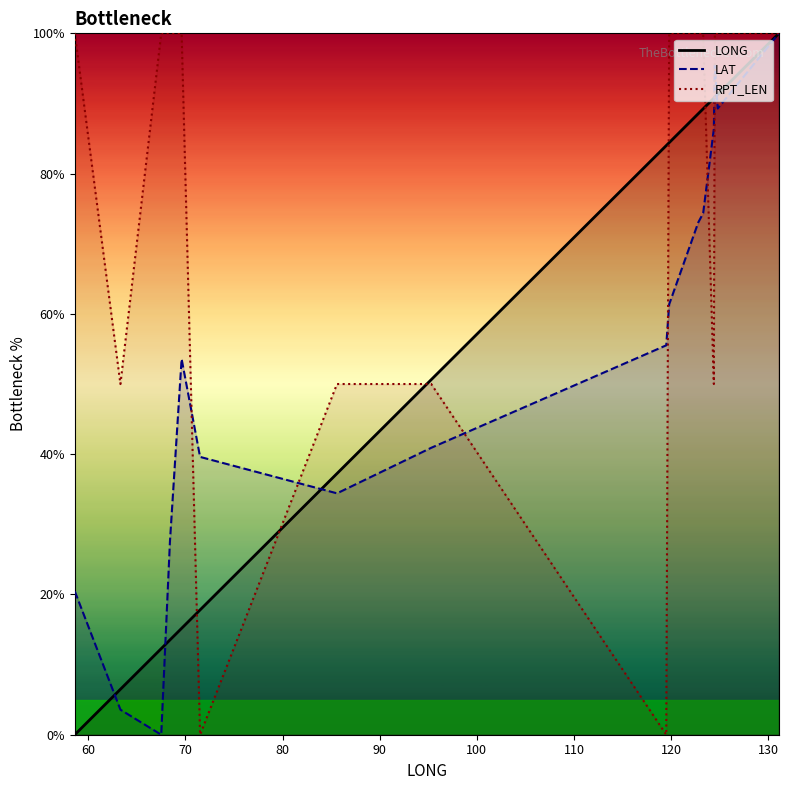

What is the difference between the maximum and minimum values in the RPT_LEN_line series?

100.0